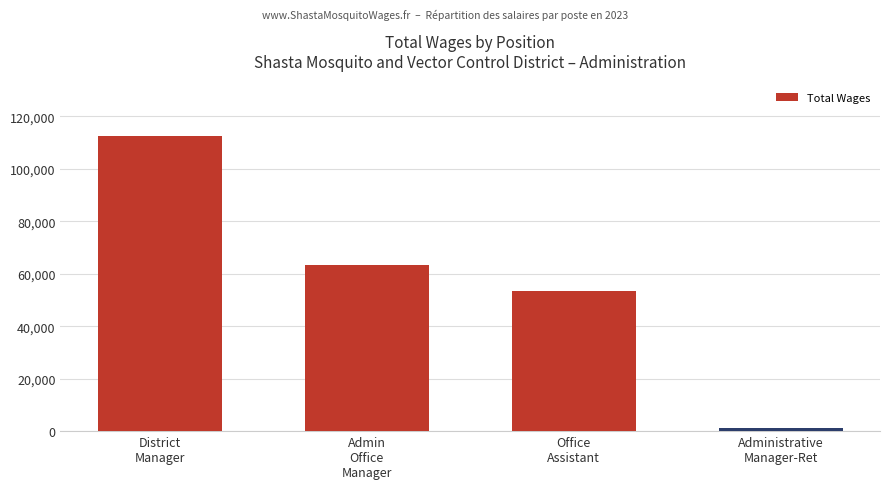

What is the approximate value at Admin
Office
Manager, to the nearest 10?

63320